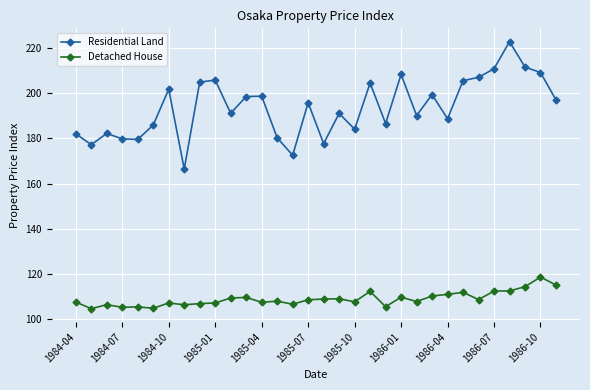

True or false: Detached House has more than 0 interior local peaks.

True